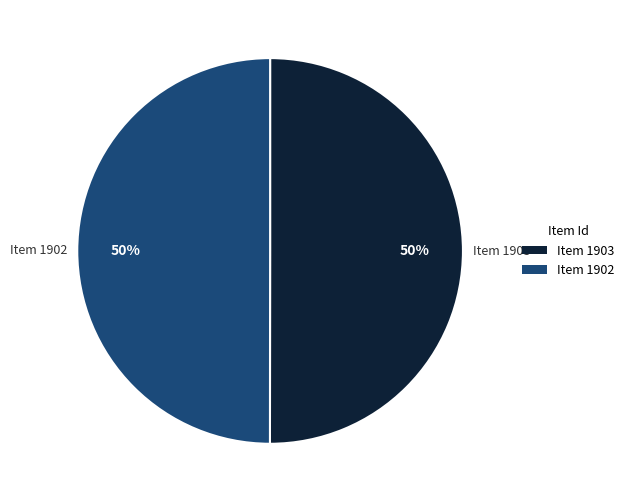

Is the sum of Item 1902 and Item 1903 greater than half?

Yes